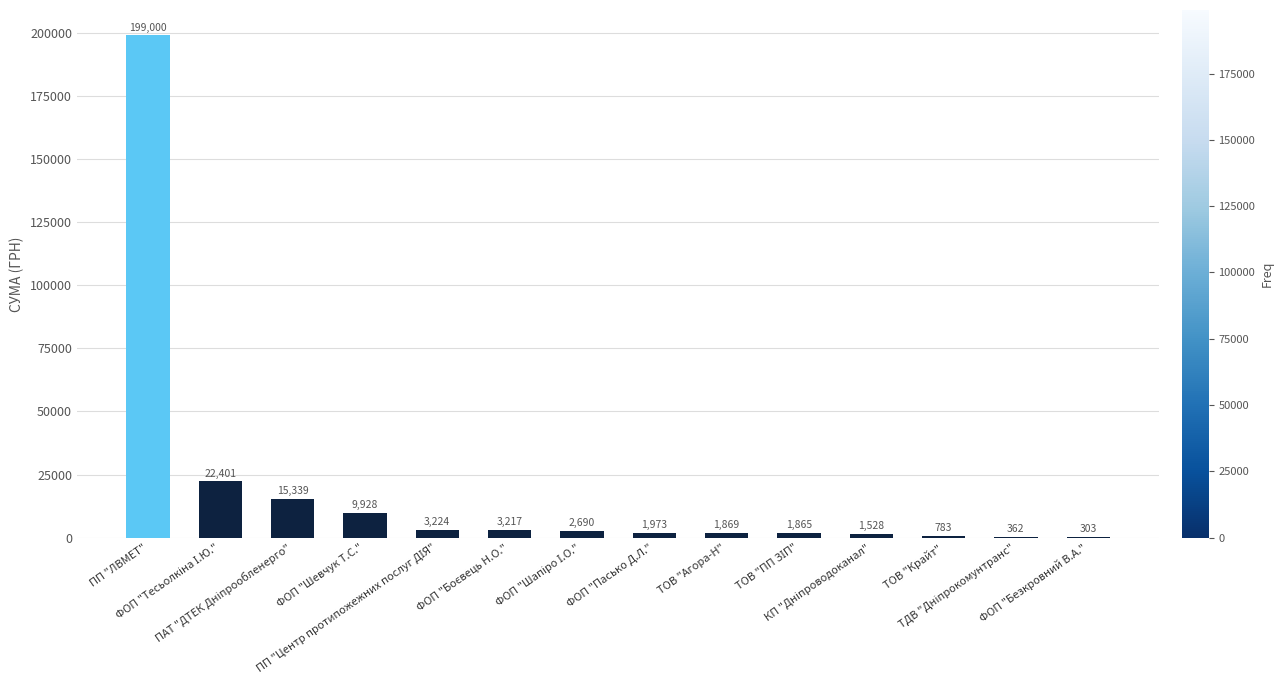

What is the greatest value displayed?

199000.0